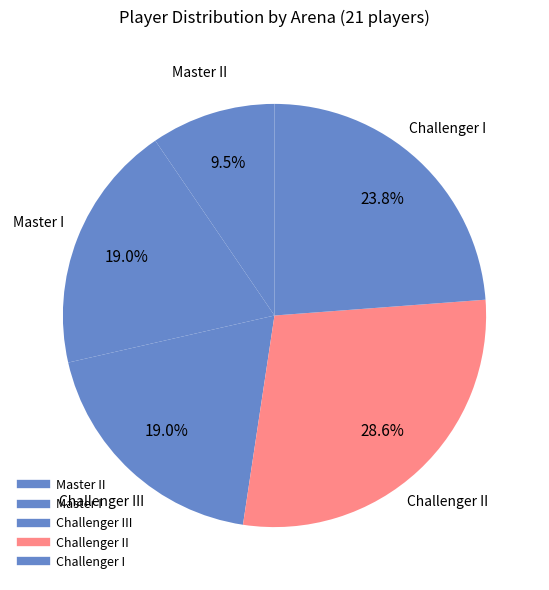

Which category has the biggest portion of the pie?

Challenger II